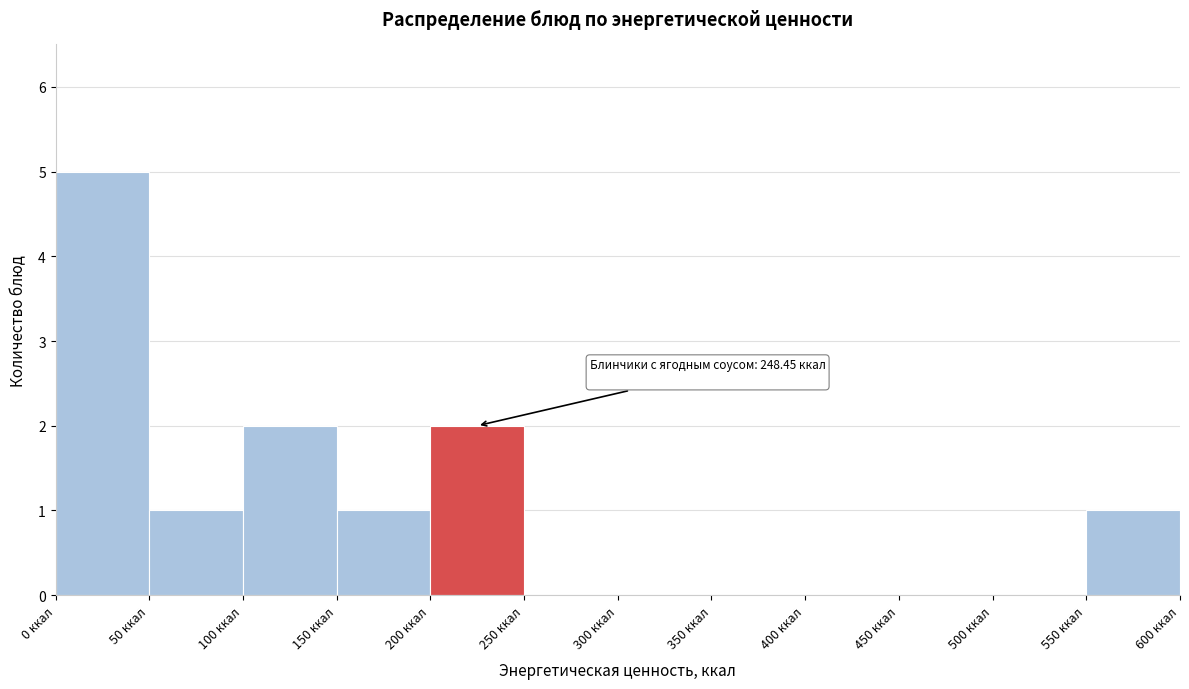

Which range on the x-axis has the tallest bar?

0 to 50